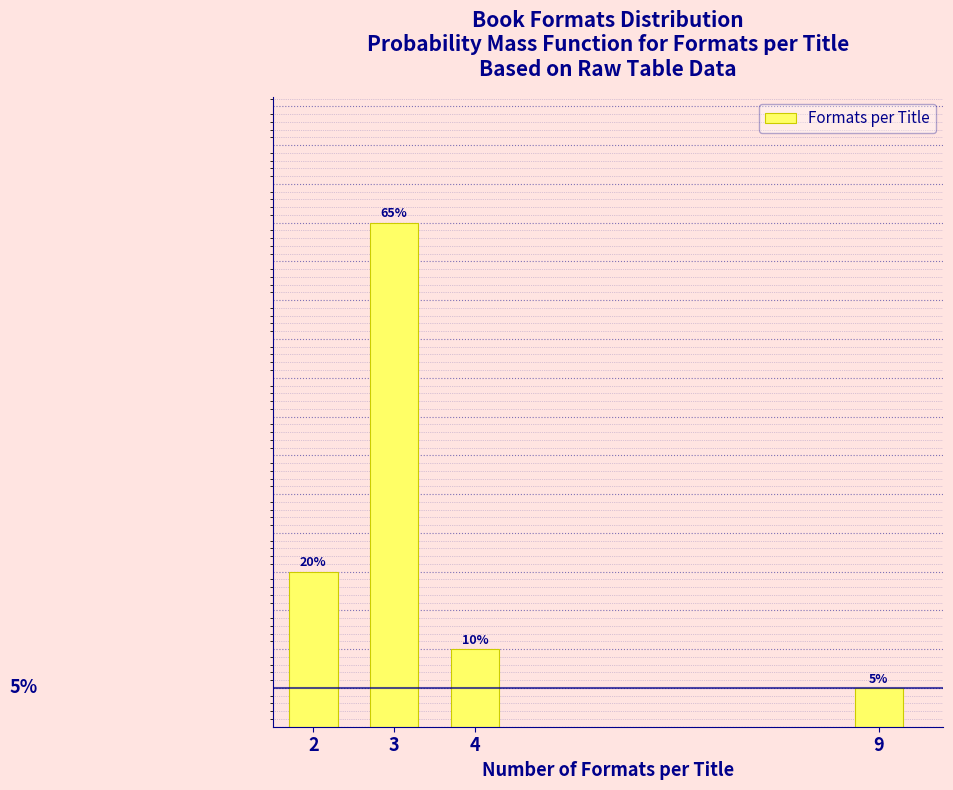

List the labels in order of value, smallest first.

9, 4, 2, 3